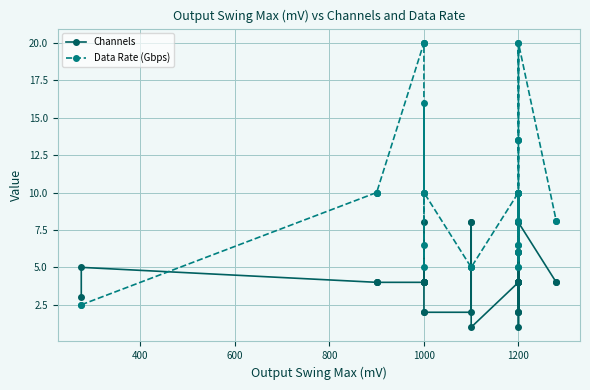

The Data Rate (Gbps) series shows 16.9 at 1200. True or false?

False